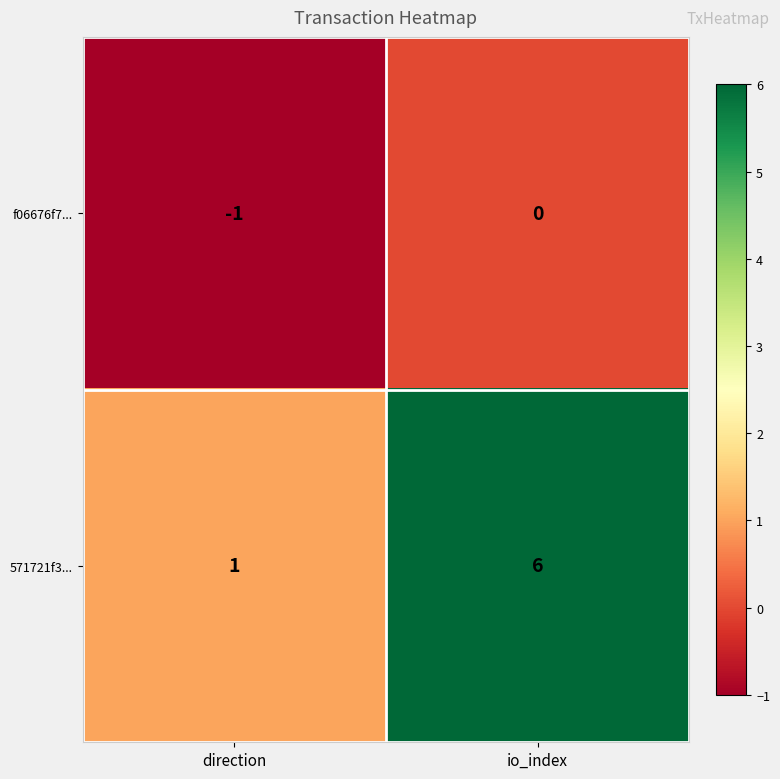

Between direction and io_index, which series saw the biggest shift?

571721f3...